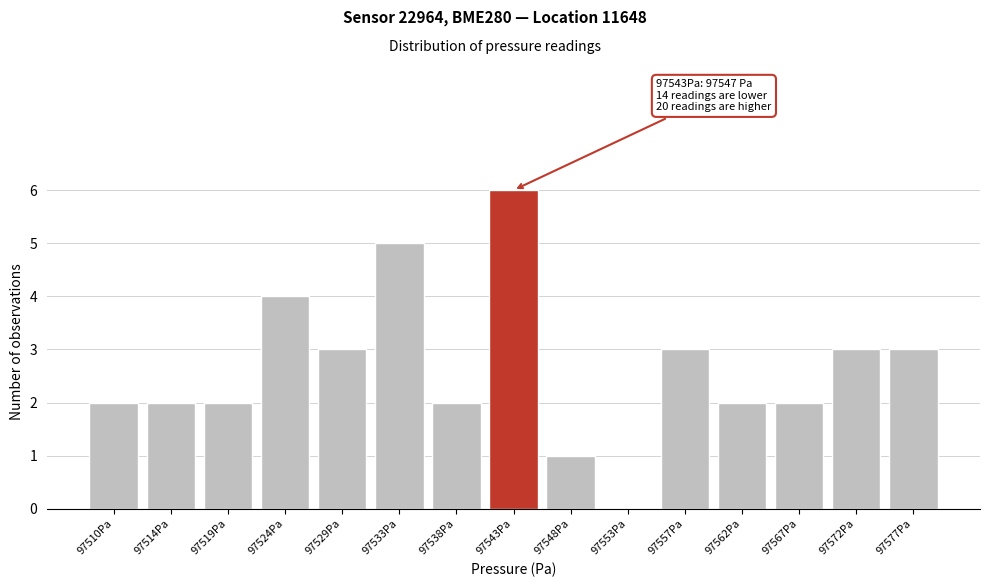

Reading left to right, extract all data points from this chart.

97510Pa=2	97514Pa=2	97519Pa=2	97524Pa=4	97529Pa=3	97533Pa=5	97538Pa=2	97543Pa=6	97548Pa=1	97553Pa=0	97557Pa=3	97562Pa=2	97567Pa=2	97572Pa=3	97577Pa=3